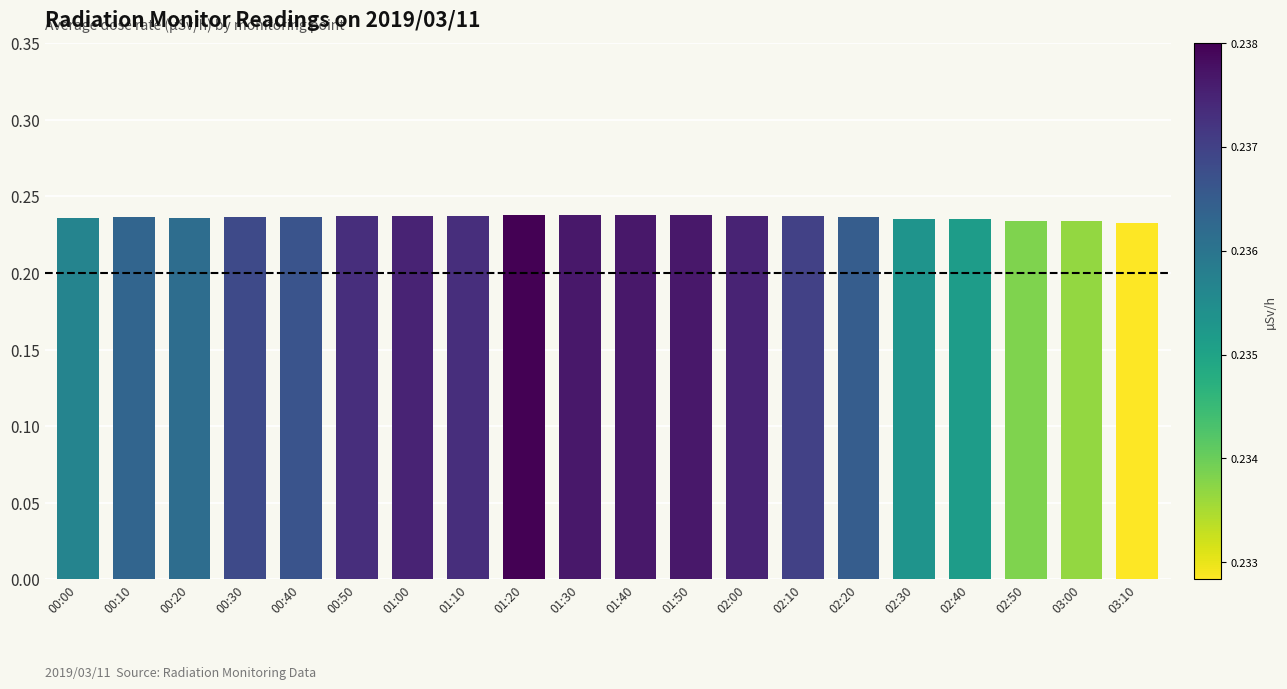

The value at 01:00 is 0.1. True or false?

False